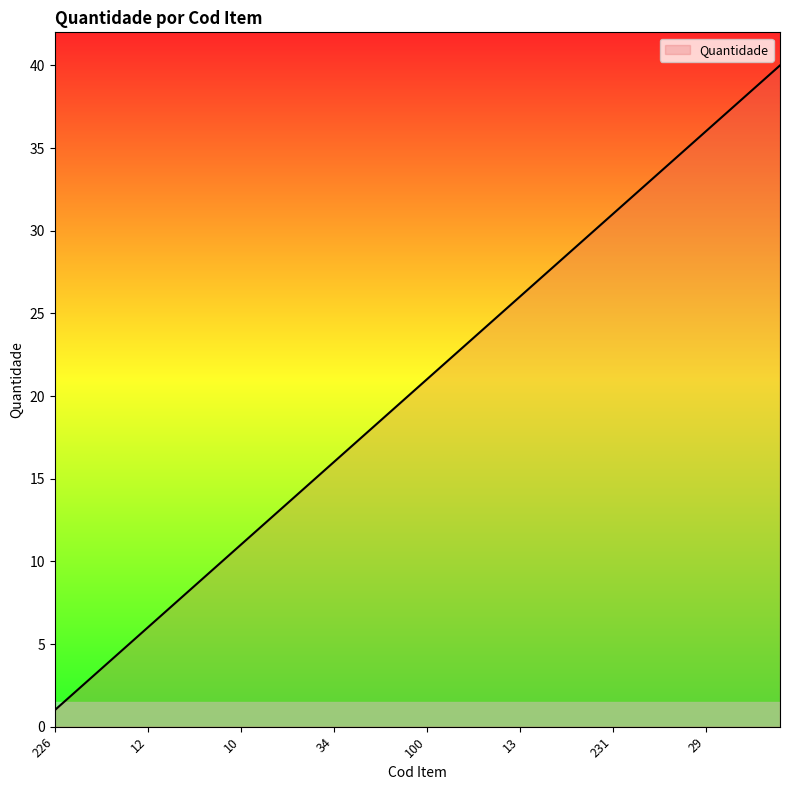

Reading left to right, what are all the values shown in this chart?

1	2	3	4	5	6	7	8	9	10	11	12	13	14	15	16	17	18	19	20	21	22	23	24	25	26	27	28	29	30	31	32	33	34	35	36	37	38	39	40